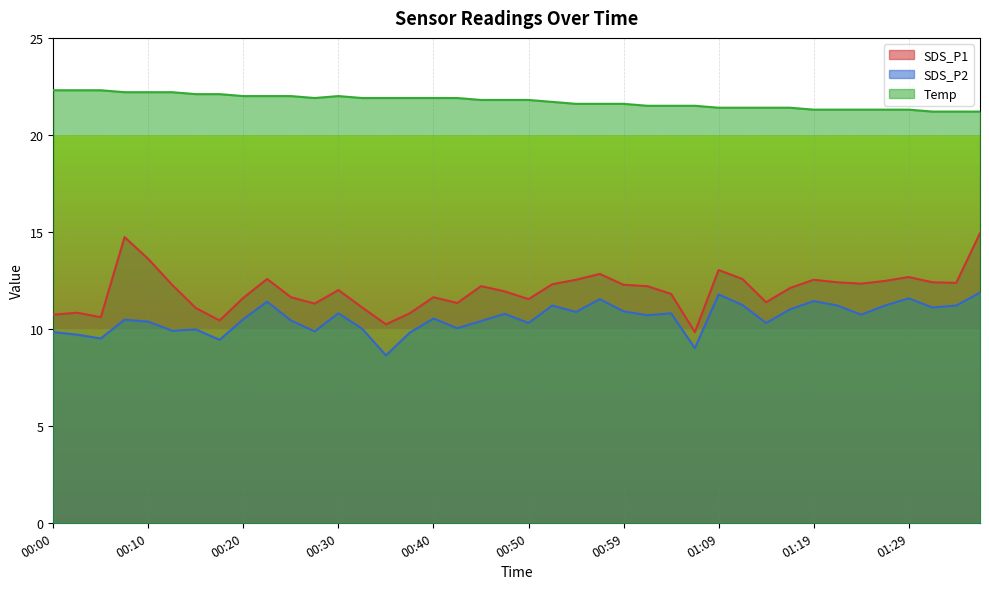

List the labels in order of SDS_P2 value, largest first.

01:36, 01:09, 01:29, 00:57, 01:19, 00:22, 01:12, 00:52, 01:22, 01:26, 01:34, 01:31, 01:17, 00:59, 00:54, 00:30, 01:04, 00:47, 01:24, 01:02, 00:40, 00:20, 00:08, 00:25, 00:45, 00:10, 00:50, 01:14, 00:42, 00:32, 00:15, 00:12, 00:27, 00:00, 00:37, 00:03, 00:05, 00:18, 01:07, 00:35